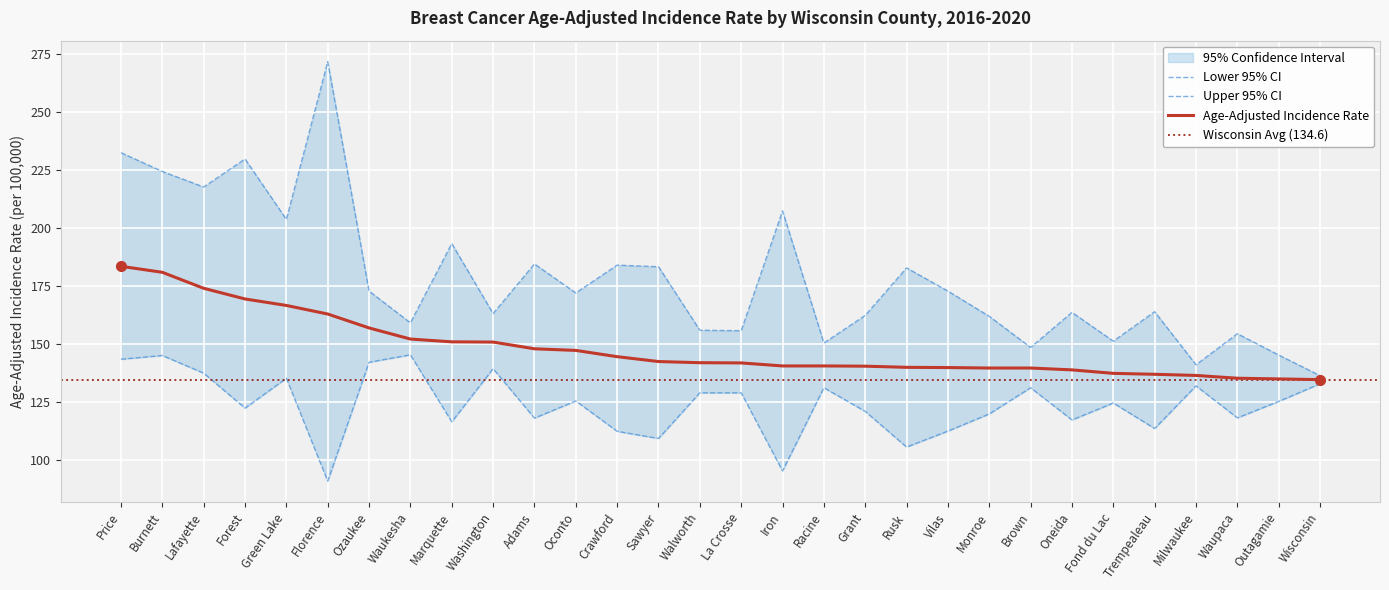

At which label is Age-Adjusted Incidence Rate closest to 159?

Ozaukee